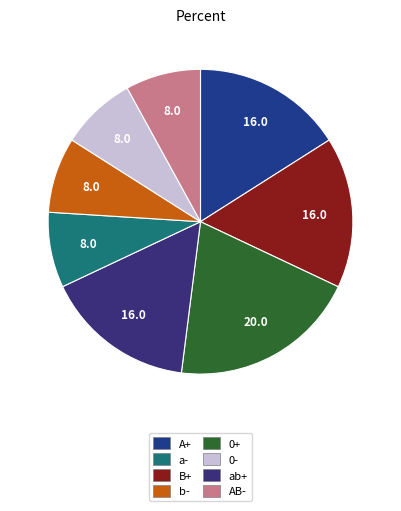

Is there any slice that represents more than half of the pie?

No